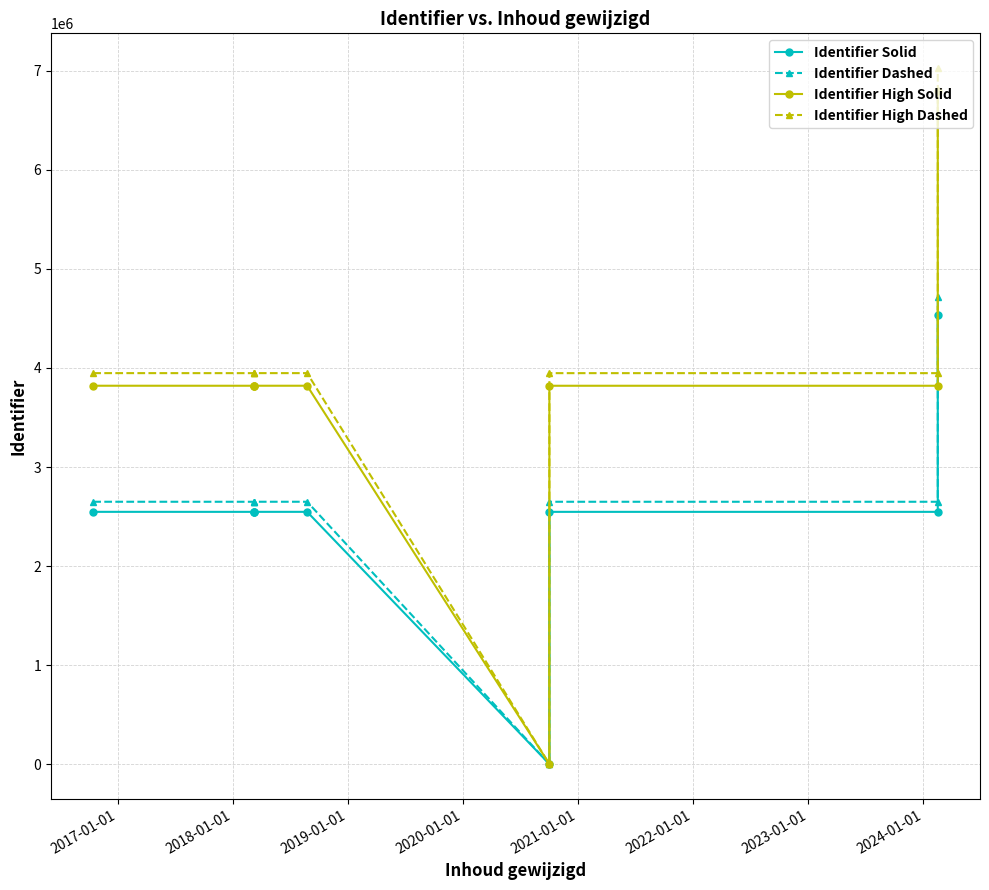

Count the number of categories in the chart.

9